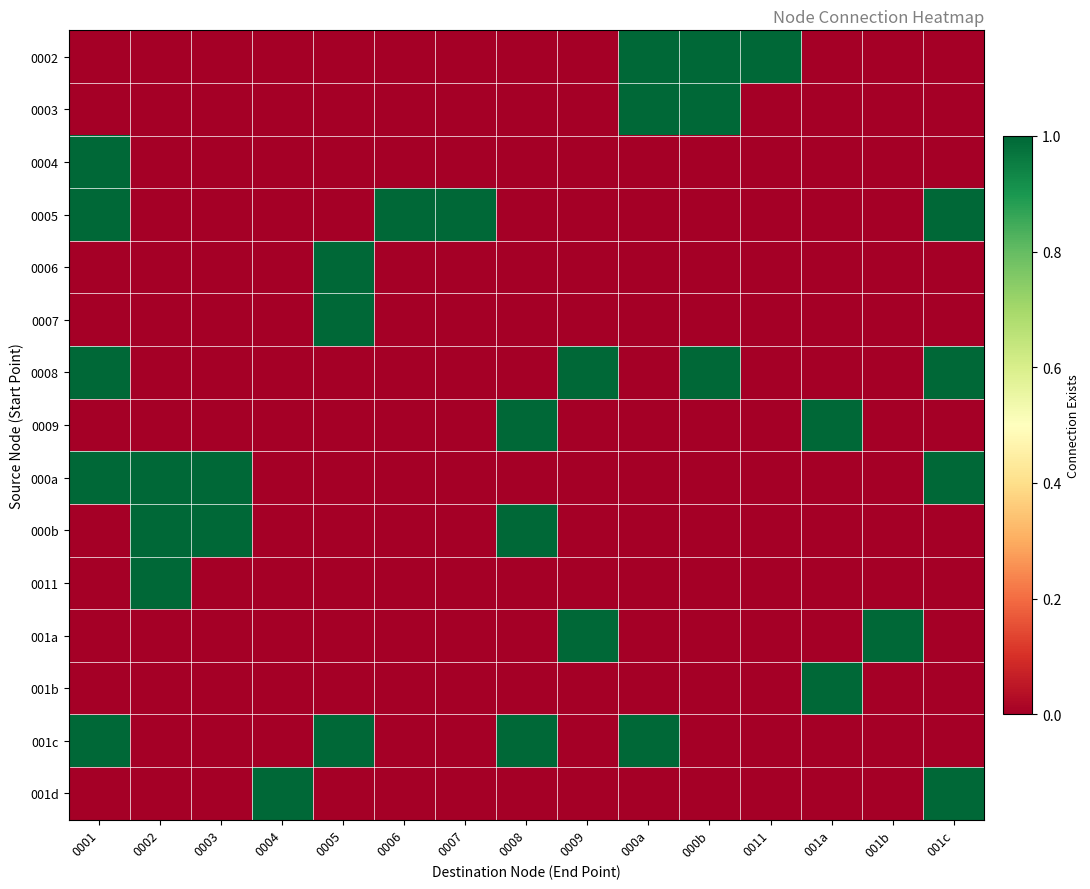

Reading right to left, list all the values displayed in this chart.

0002: 001c=0	001b=0	001a=0	0011=1	000b=1	000a=1	0009=0	0008=0	0007=0	0006=0	0005=0	0004=0	0003=0	0002=0	0001=0
0003: 001c=0	001b=0	001a=0	0011=0	000b=1	000a=1	0009=0	0008=0	0007=0	0006=0	0005=0	0004=0	0003=0	0002=0	0001=0
0004: 001c=0	001b=0	001a=0	0011=0	000b=0	000a=0	0009=0	0008=0	0007=0	0006=0	0005=0	0004=0	0003=0	0002=0	0001=1
0005: 001c=1	001b=0	001a=0	0011=0	000b=0	000a=0	0009=0	0008=0	0007=1	0006=1	0005=0	0004=0	0003=0	0002=0	0001=1
0006: 001c=0	001b=0	001a=0	0011=0	000b=0	000a=0	0009=0	0008=0	0007=0	0006=0	0005=1	0004=0	0003=0	0002=0	0001=0
0007: 001c=0	001b=0	001a=0	0011=0	000b=0	000a=0	0009=0	0008=0	0007=0	0006=0	0005=1	0004=0	0003=0	0002=0	0001=0
0008: 001c=1	001b=0	001a=0	0011=0	000b=1	000a=0	0009=1	0008=0	0007=0	0006=0	0005=0	0004=0	0003=0	0002=0	0001=1
0009: 001c=0	001b=0	001a=1	0011=0	000b=0	000a=0	0009=0	0008=1	0007=0	0006=0	0005=0	0004=0	0003=0	0002=0	0001=0
000a: 001c=1	001b=0	001a=0	0011=0	000b=0	000a=0	0009=0	0008=0	0007=0	0006=0	0005=0	0004=0	0003=1	0002=1	0001=1
000b: 001c=0	001b=0	001a=0	0011=0	000b=0	000a=0	0009=0	0008=1	0007=0	0006=0	0005=0	0004=0	0003=1	0002=1	0001=0
0011: 001c=0	001b=0	001a=0	0011=0	000b=0	000a=0	0009=0	0008=0	0007=0	0006=0	0005=0	0004=0	0003=0	0002=1	0001=0
001a: 001c=0	001b=1	001a=0	0011=0	000b=0	000a=0	0009=1	0008=0	0007=0	0006=0	0005=0	0004=0	0003=0	0002=0	0001=0
001b: 001c=0	001b=0	001a=1	0011=0	000b=0	000a=0	0009=0	0008=0	0007=0	0006=0	0005=0	0004=0	0003=0	0002=0	0001=0
001c: 001c=0	001b=0	001a=0	0011=0	000b=0	000a=1	0009=0	0008=1	0007=0	0006=0	0005=1	0004=0	0003=0	0002=0	0001=1
001d: 001c=1	001b=0	001a=0	0011=0	000b=0	000a=0	0009=0	0008=0	0007=0	0006=0	0005=0	0004=1	0003=0	0002=0	0001=0